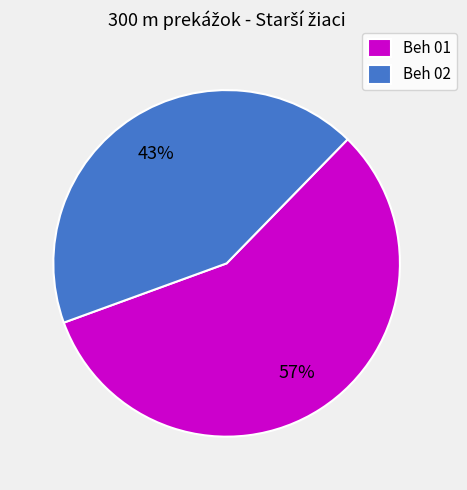

Is Beh 01 the majority of the pie?

Yes